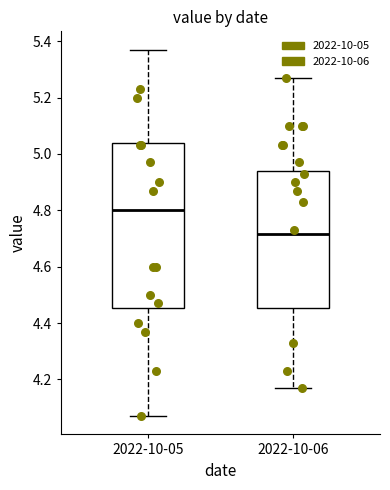

Where does the median line of the box for 2022-10-05 sit on the y-axis? The values are not printed on the chart, so give them approximately, as read against the axis.

4.80